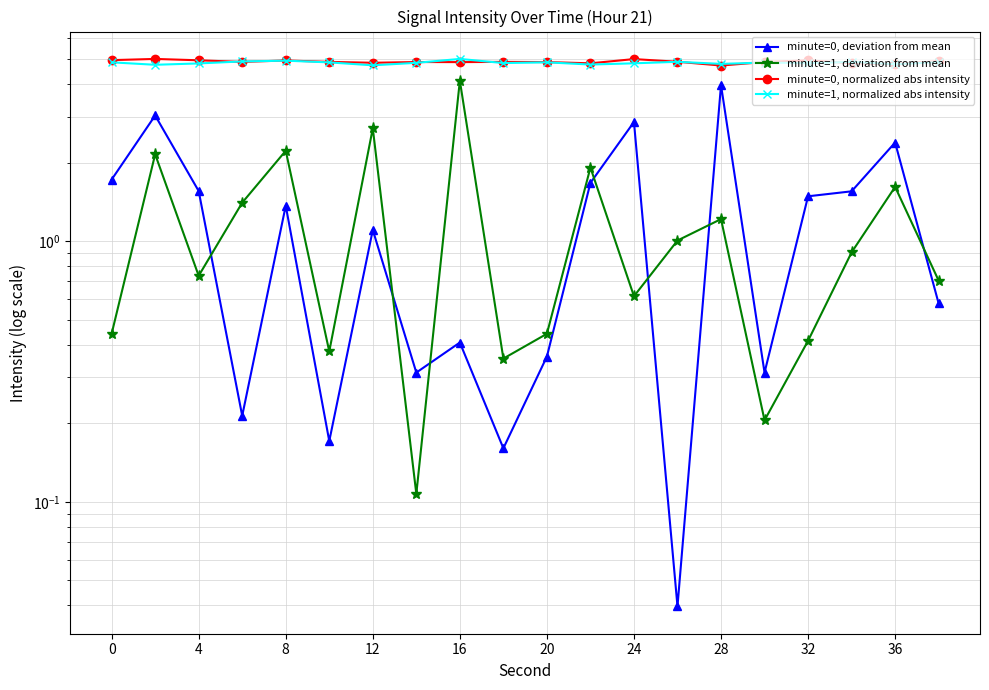

Does the chart have visible grid lines?

Yes